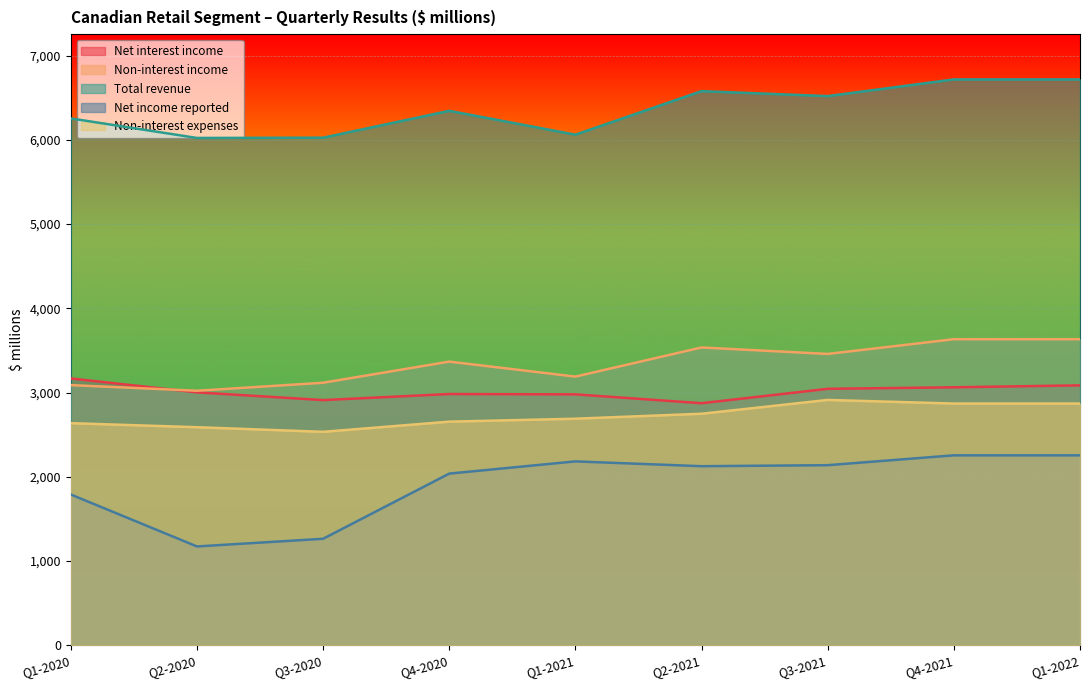

Reading right to left, transcribe all the data shown in this chart.

Net interest income: Q1-2022=3085	Q4-2021=3062	Q3-2021=3044	Q2-2021=2873	Q1-2021=2978	Q4-2020=2982	Q3-2020=2910	Q2-2020=3002	Q1-2020=3167
Non-interest income: Q1-2022=3633	Q4-2021=3633	Q3-2021=3458	Q2-2021=3535	Q1-2021=3189	Q4-2020=3367	Q3-2020=3116	Q2-2020=3021	Q1-2020=3088
Total revenue: Q1-2022=6718	Q4-2021=6718	Q3-2021=6520	Q2-2021=6579	Q1-2021=6062	Q4-2020=6345	Q3-2020=6026	Q2-2020=6023	Q1-2020=6255
Net income reported: Q1-2022=2254	Q4-2021=2254	Q3-2021=2137	Q2-2021=2125	Q1-2021=2182	Q4-2020=2037	Q3-2020=1263	Q2-2020=1172	Q1-2020=1789
Non-interest expenses: Q1-2022=2869	Q4-2021=2869	Q3-2021=2912	Q2-2021=2748	Q1-2021=2689	Q4-2020=2654	Q3-2020=2533	Q2-2020=2588	Q1-2020=2636